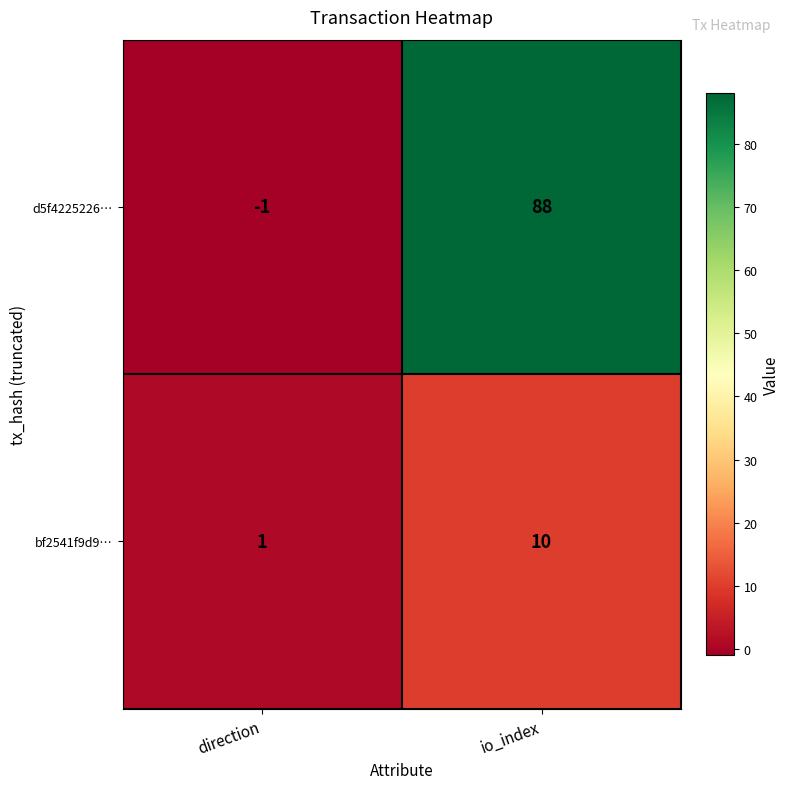

What is the sum of all d5f4225226… values?

87